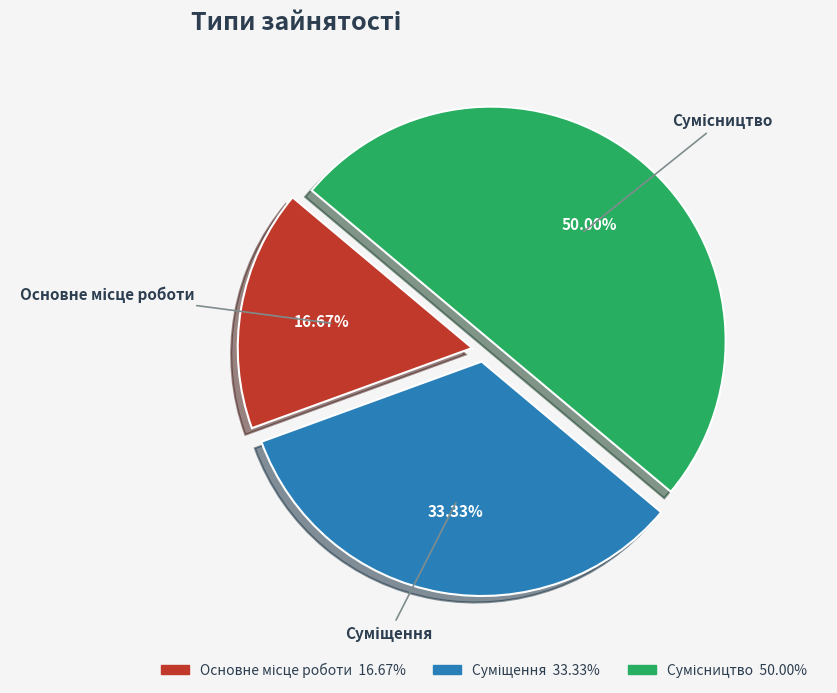

Is it true that Суміщення is 23% of the pie?

False